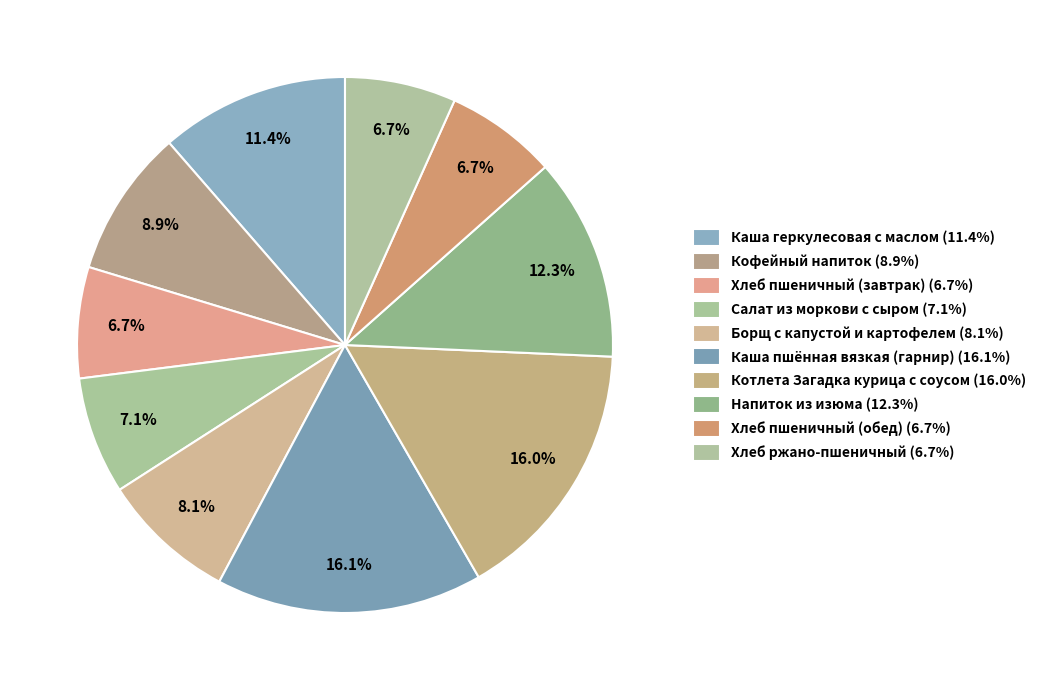

To the nearest percent, what portion does Хлеб пшеничный (завтрак) represent?

7%